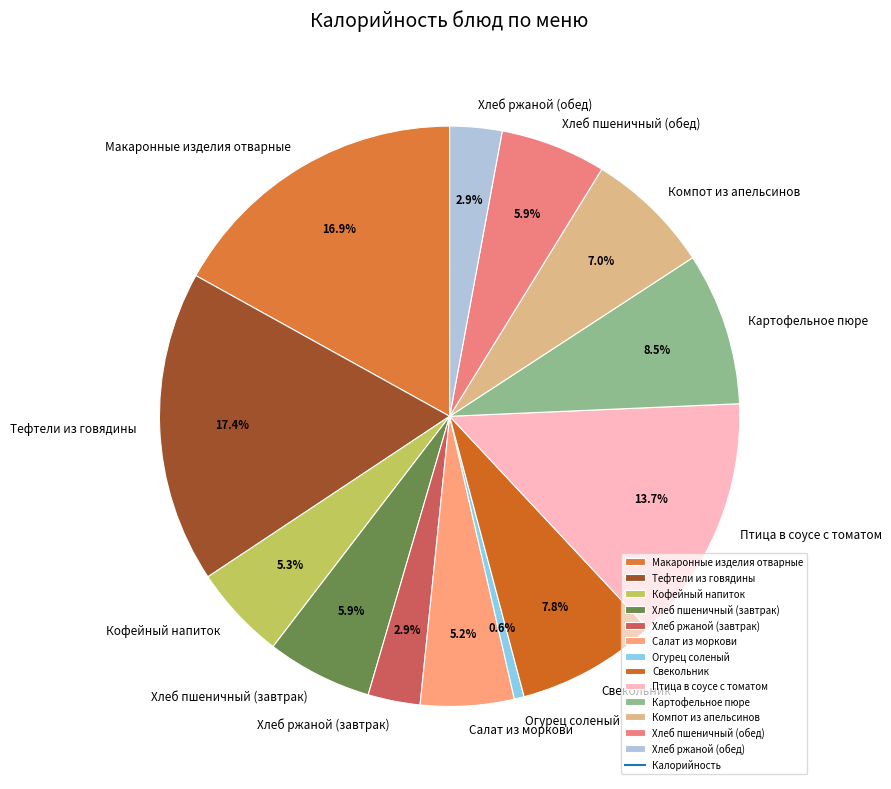

Combined, what portion of the pie is Салат из моркови and Свекольник?

13.0%